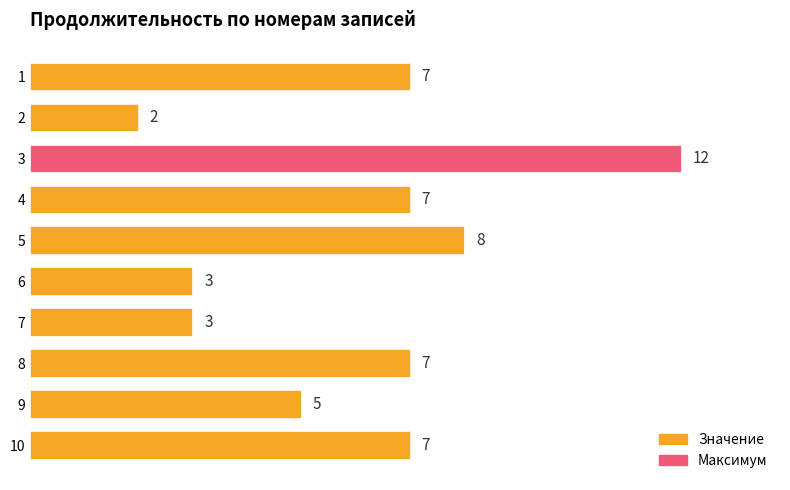

What is the change in value from 2 to 8?

+5